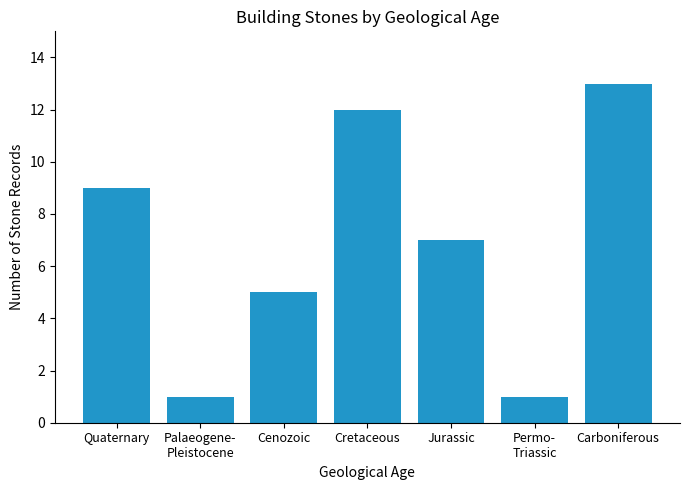

Reading left to right, list all the values displayed in this chart.

9	1	5	12	7	1	13